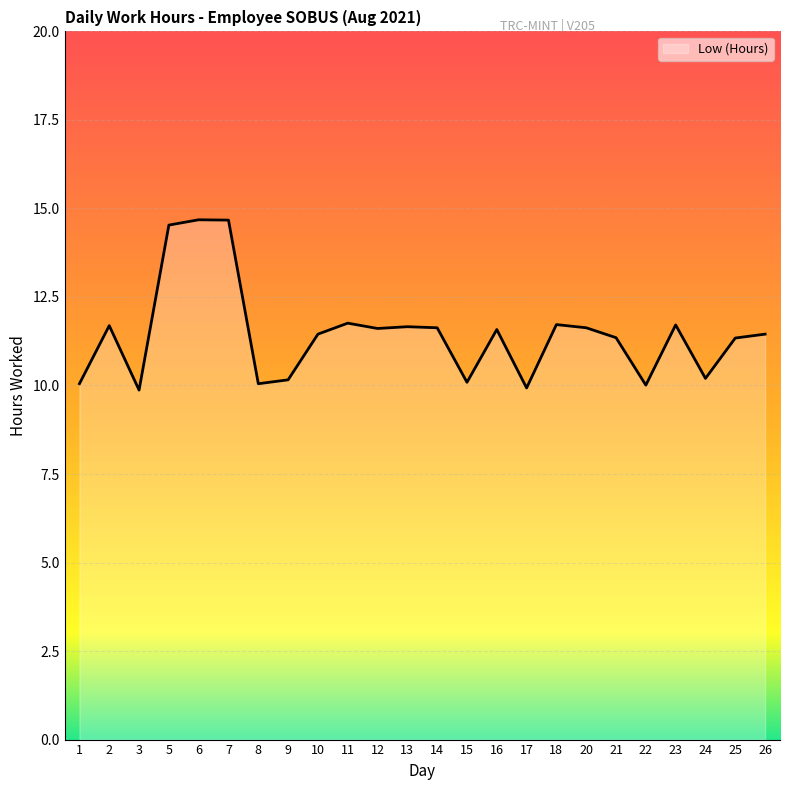

What is the smallest value displayed?

9.9